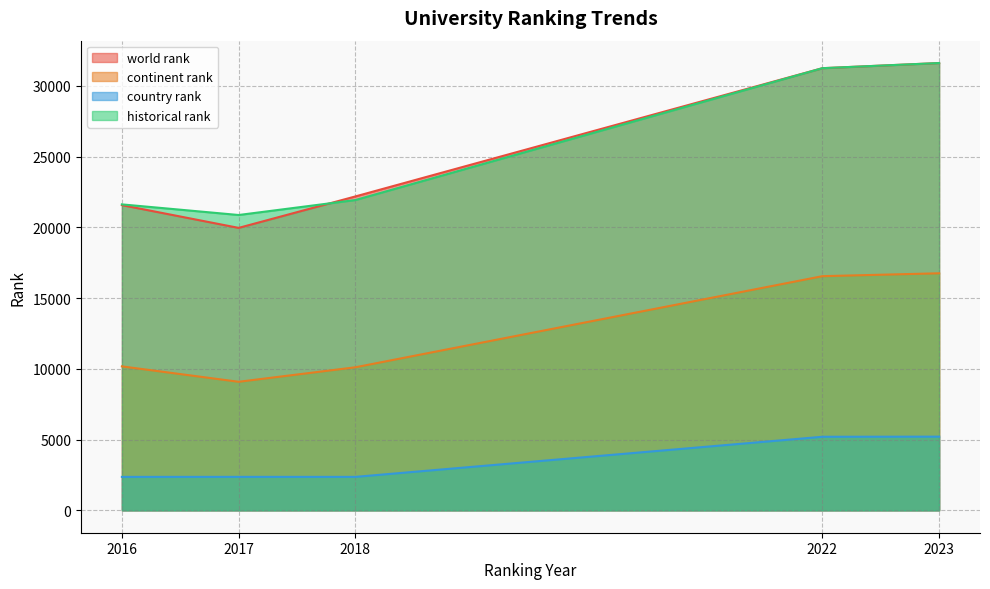

At which category is the sum across all series the highest?

2023